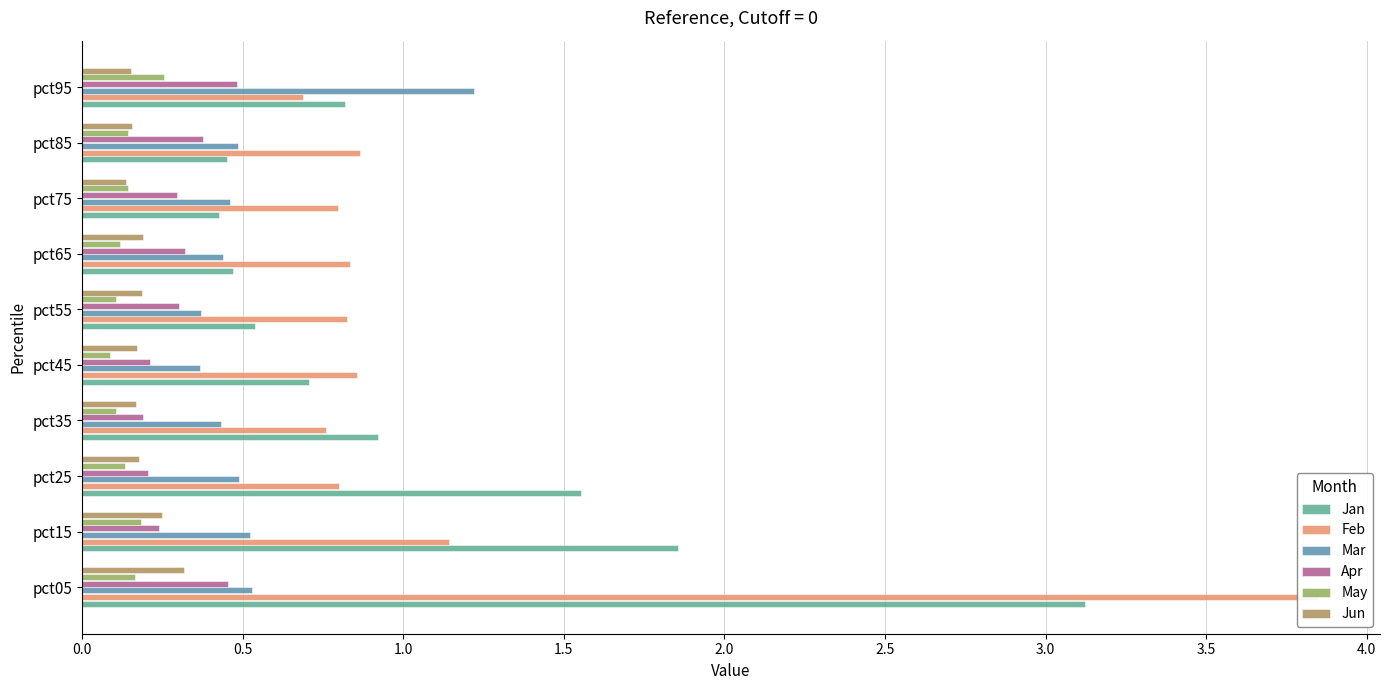

What is the difference between the second highest and minimum values in the Feb series?

0.5